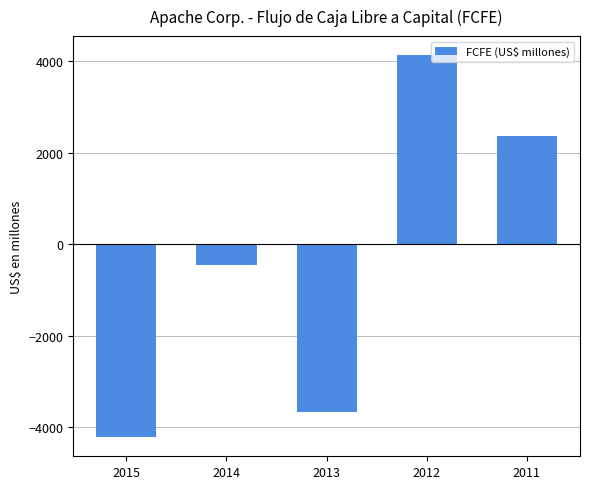

How many values exceed -463?

2